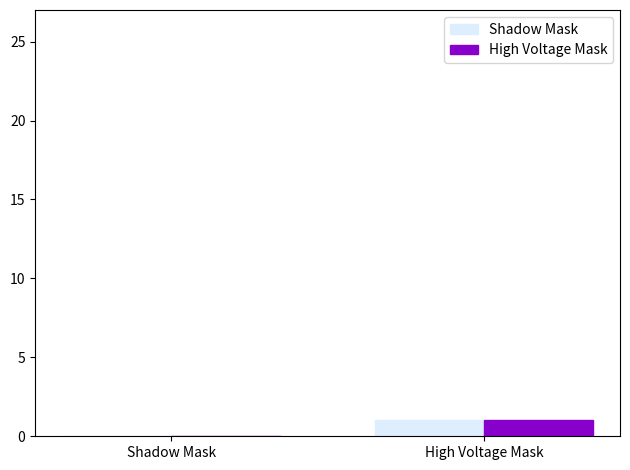

What is the maximum value shown in the chart?

1